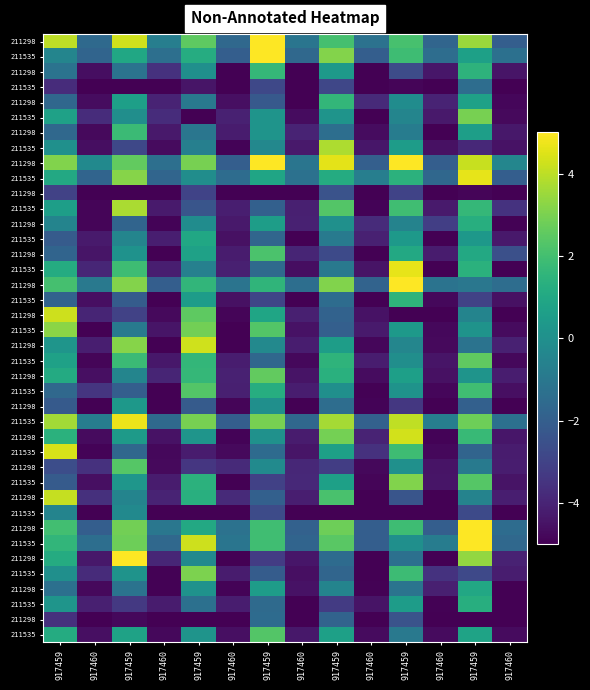

At which category does the chart reach its minimum across all series?

917460